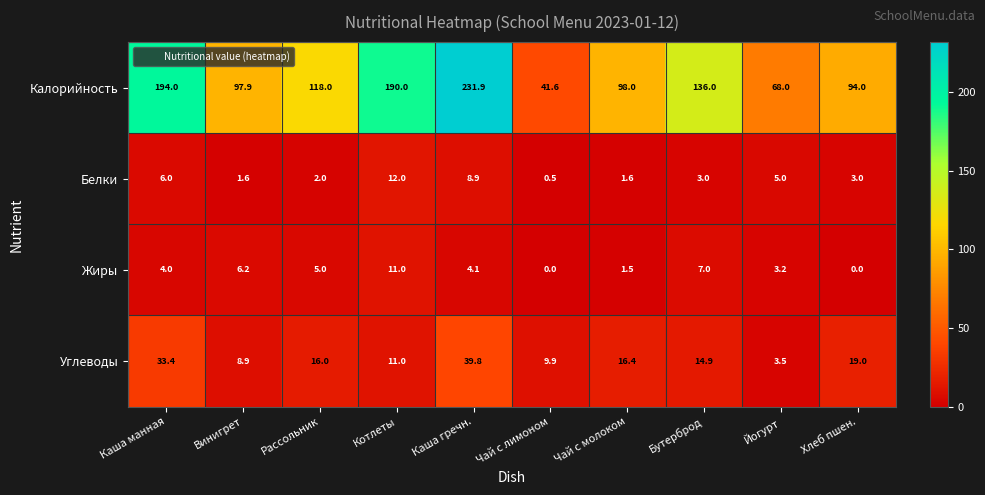

Which series has the widest spread of values?

Калорийность